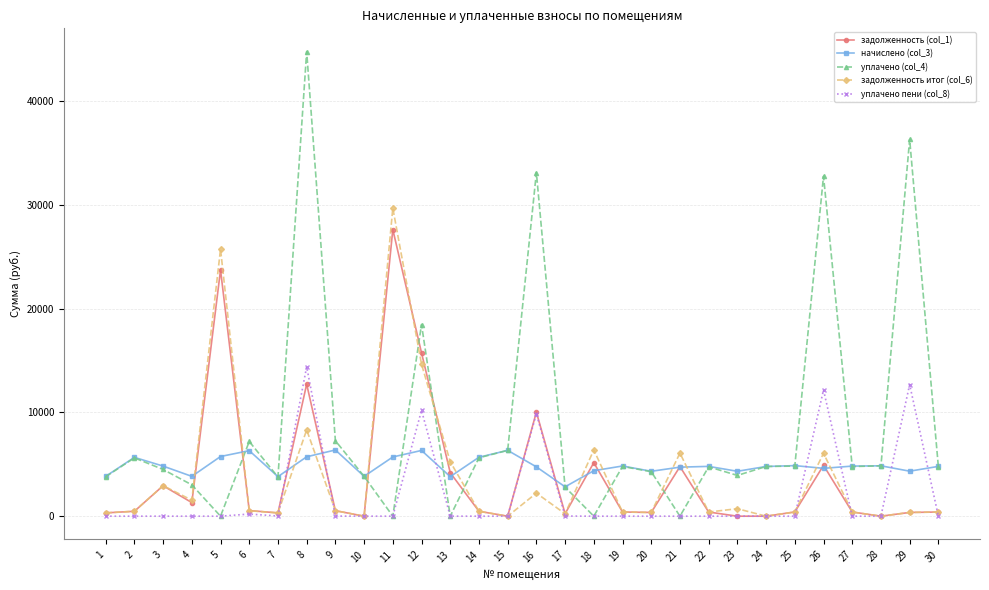

What is the total value across all series at 27?

10421.0